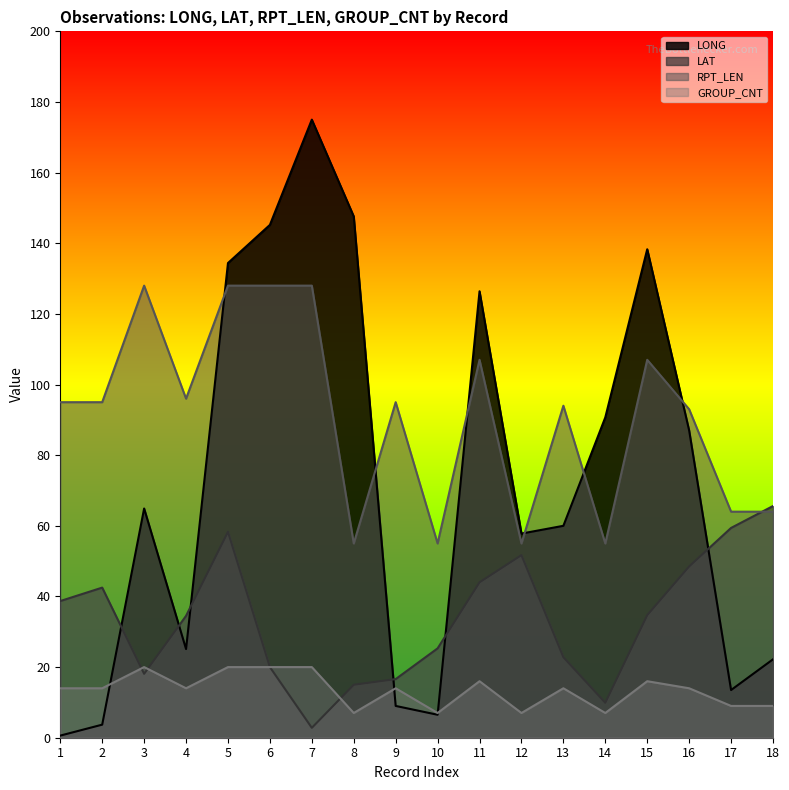

Is the value of LONG at 11 greater than the value of LAT at 14?

Yes